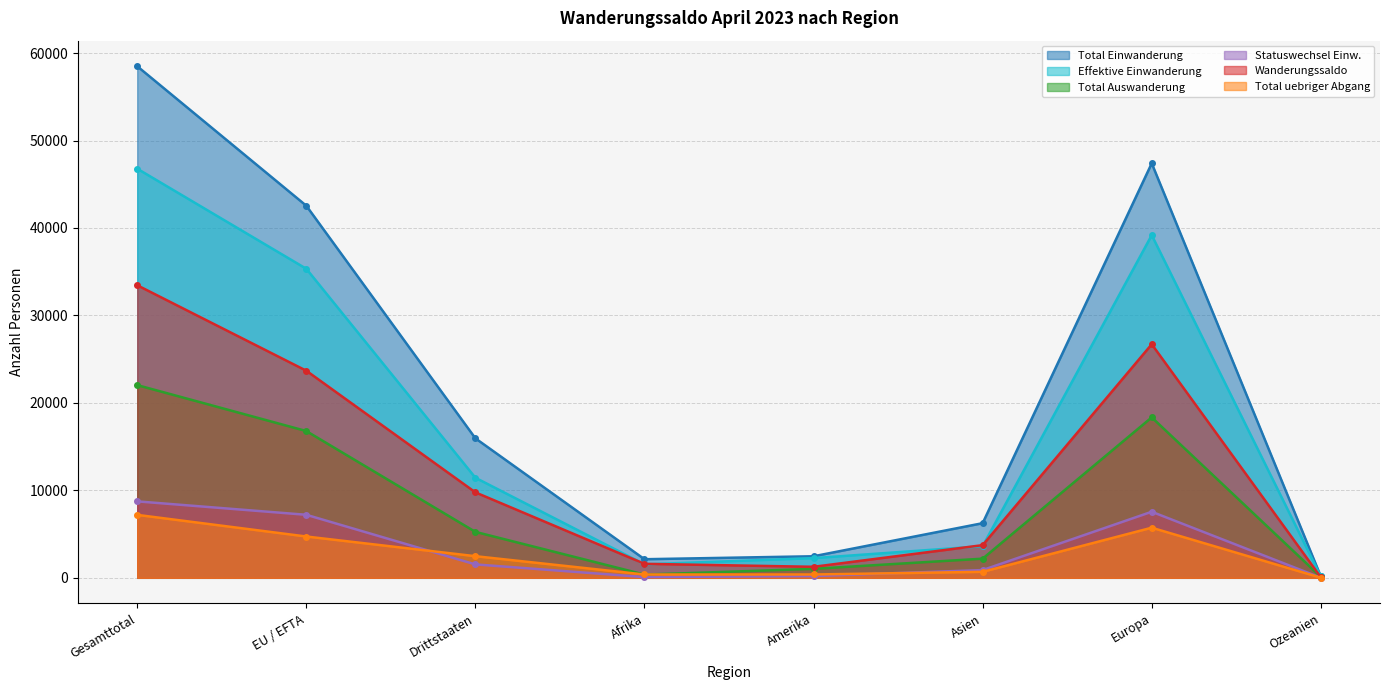

True or false: Wanderungssaldo and Total Einwanderung intersect in this chart.

False